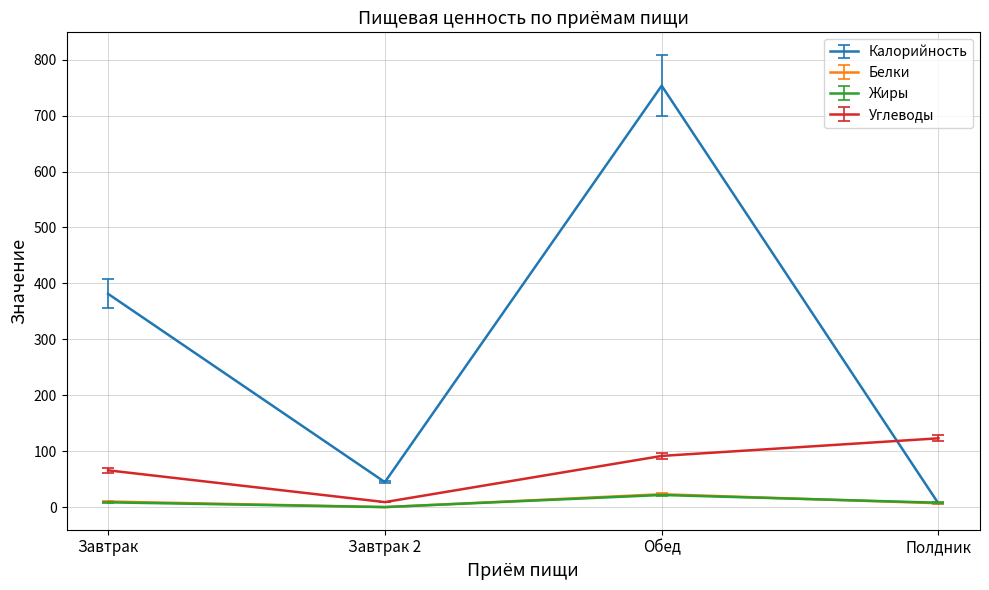

The Калорийность series shows 545.6 at Завтрак. True or false?

False